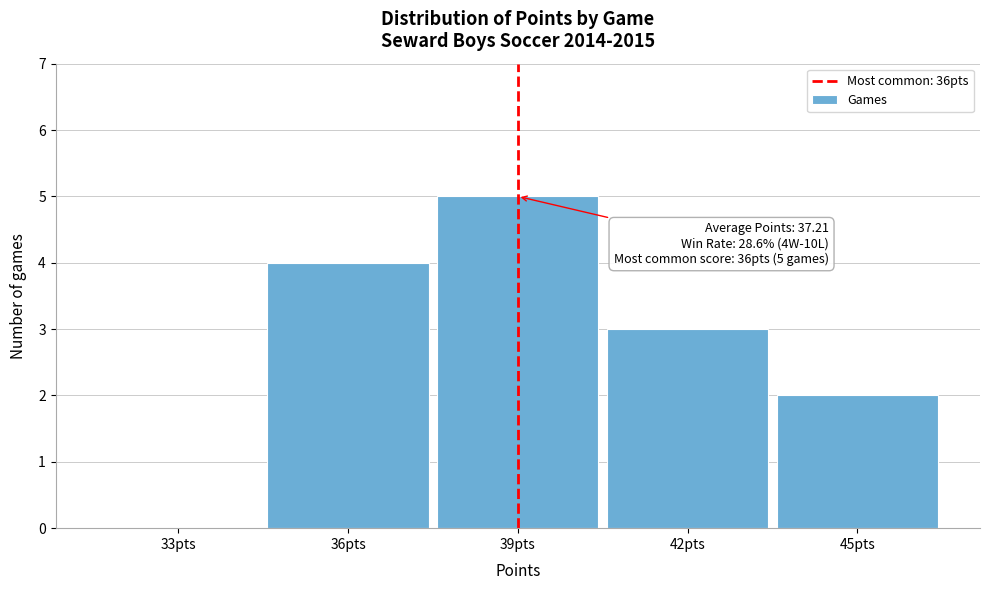

Reading left to right, extract all data points from this chart.

33pts=0	36pts=4	39pts=5	42pts=3	45pts=2